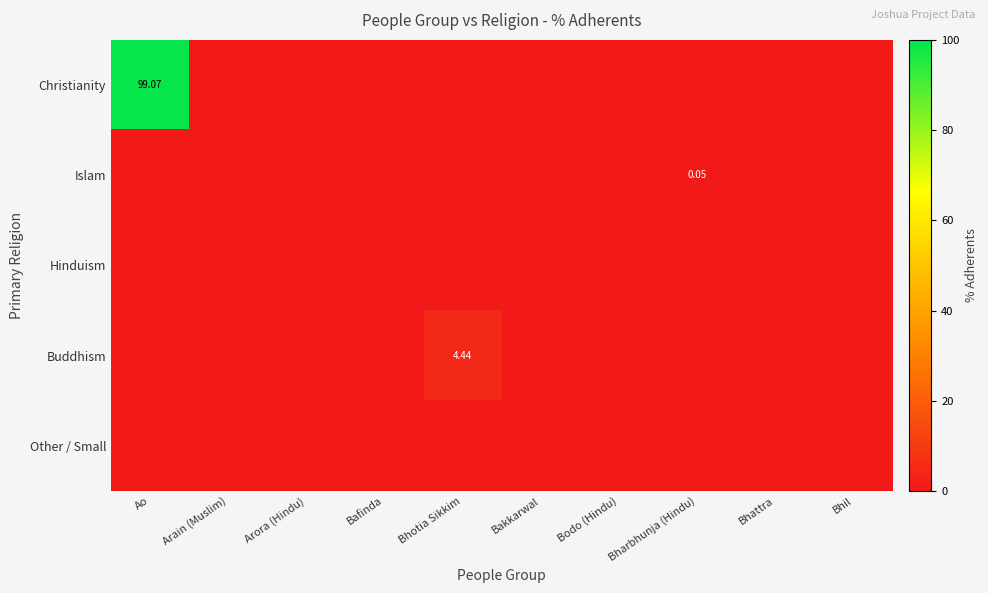

At which category does the chart reach its peak across all series?

Ao